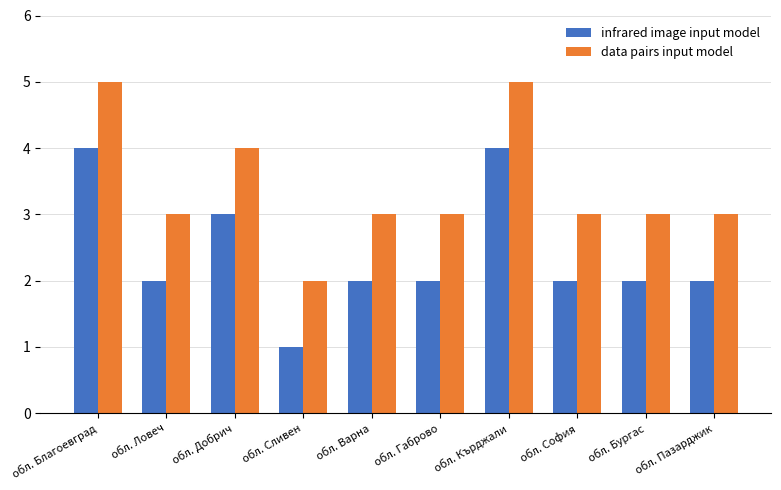

What is the highest value of the infrared image input model series?

4